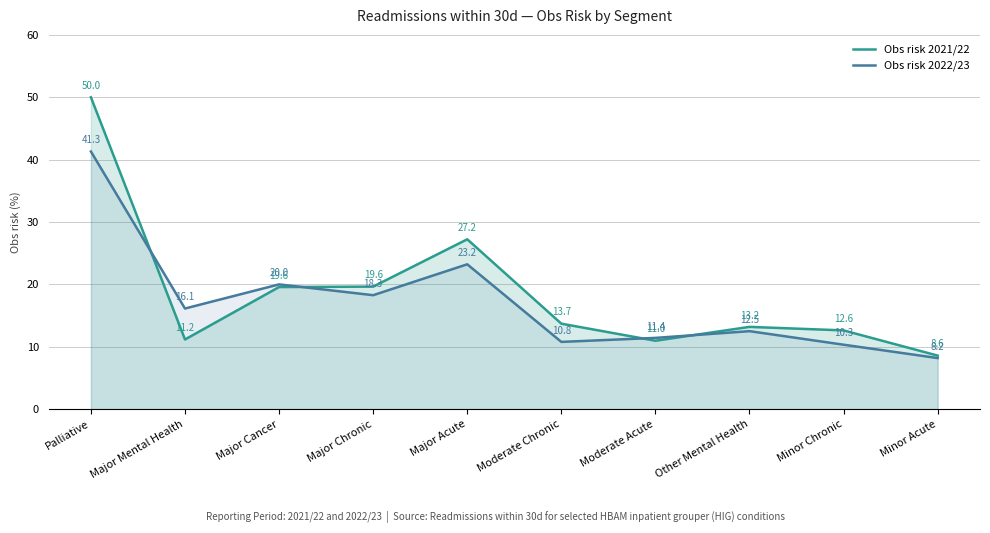

Does the chart display data point markers on the line(s)?

No